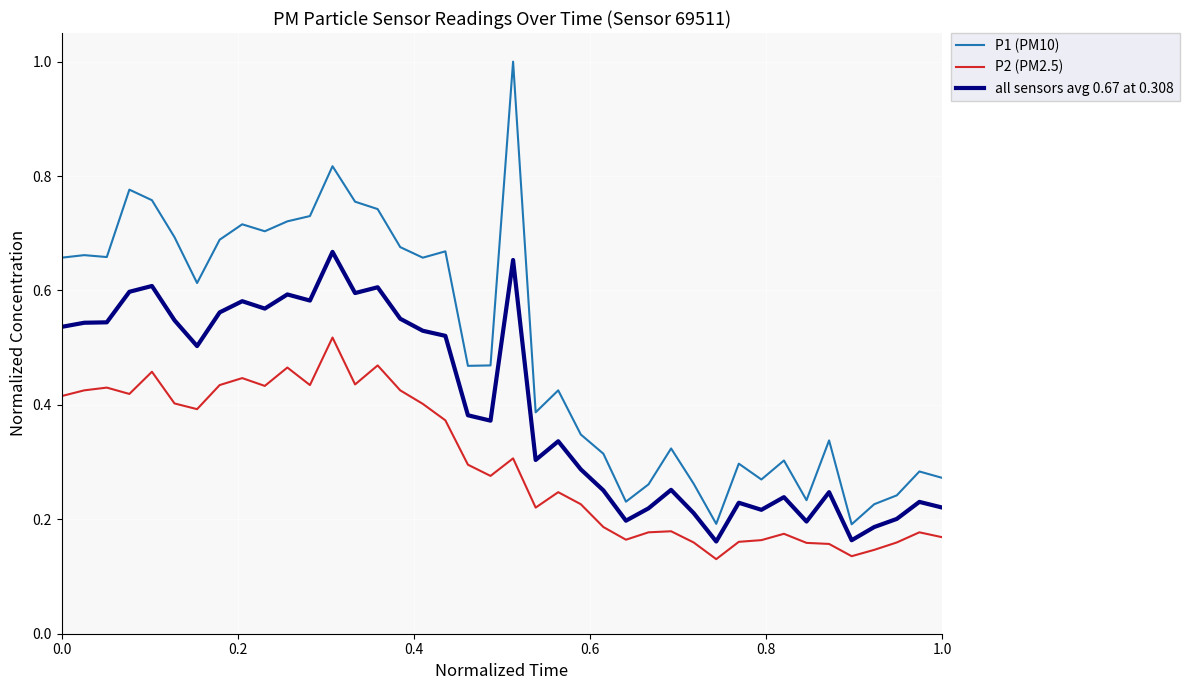

True or false: P2 (PM2.5) and all sensors avg 0.67 at 0.308 intersect in this chart.

False